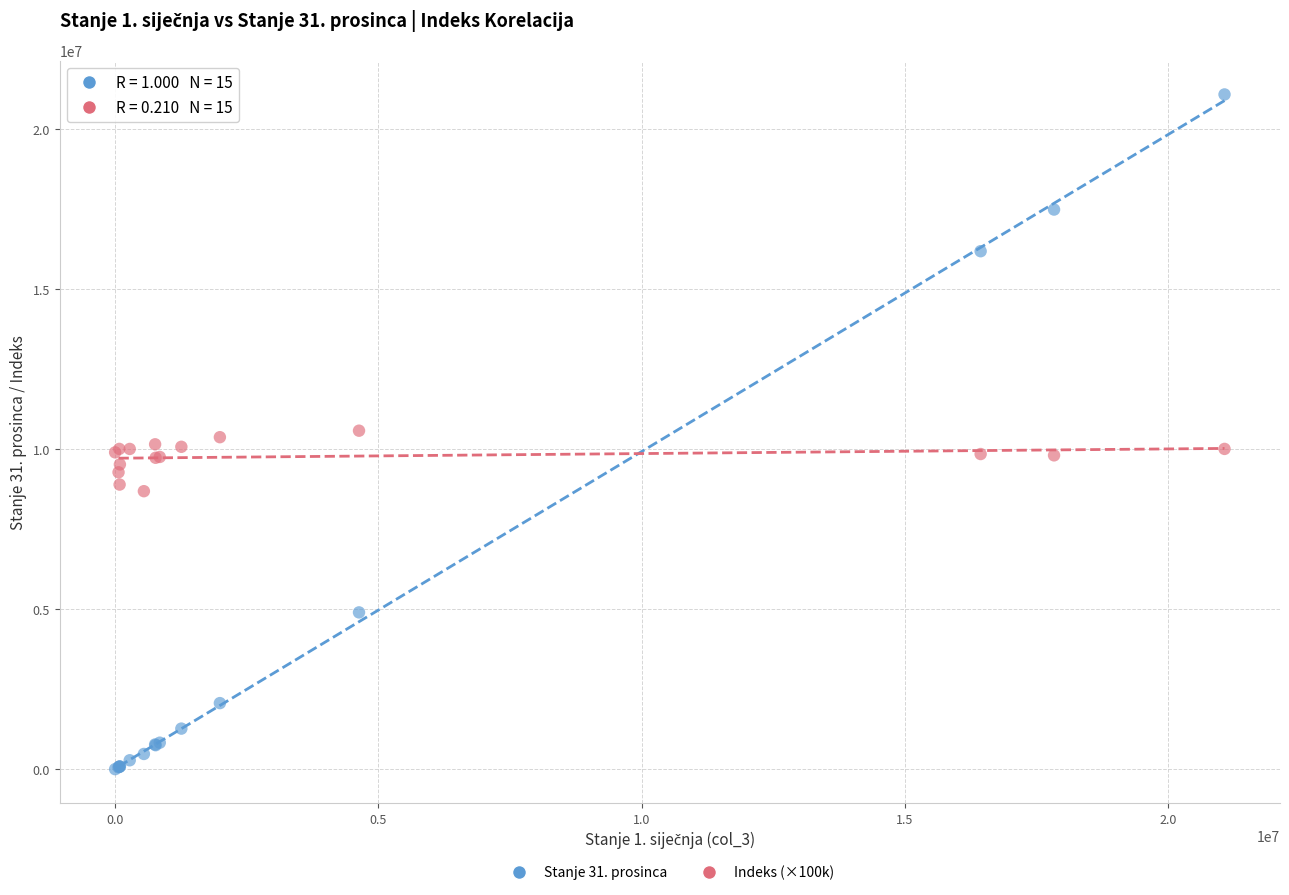

Which series contains the lowest Y value?

Stanje 31. prosinca